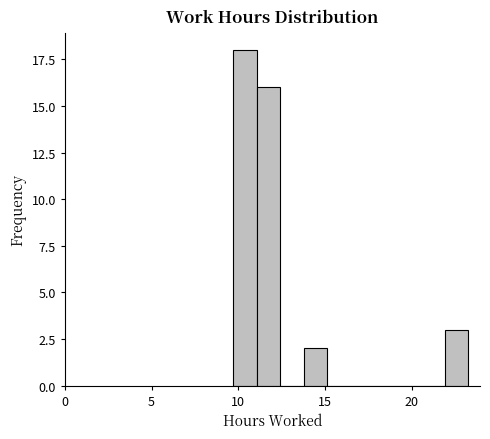

Around what value on the x-axis is the tallest bar? Give the approximate position of its centre, as read against the axis.

10.5